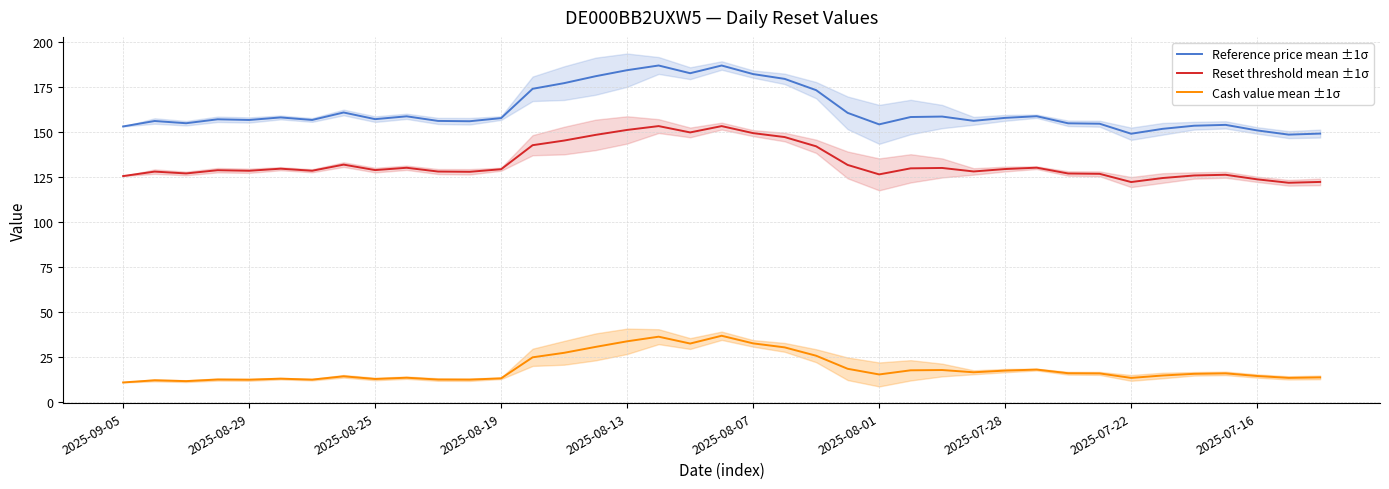

How many interior local peaks does the Reset threshold mean ±1σ series have?

10